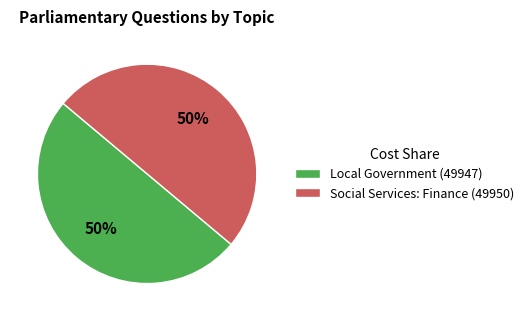

Is the sum of Local Government (49947) and Social Services: Finance (49950) greater than half?

Yes